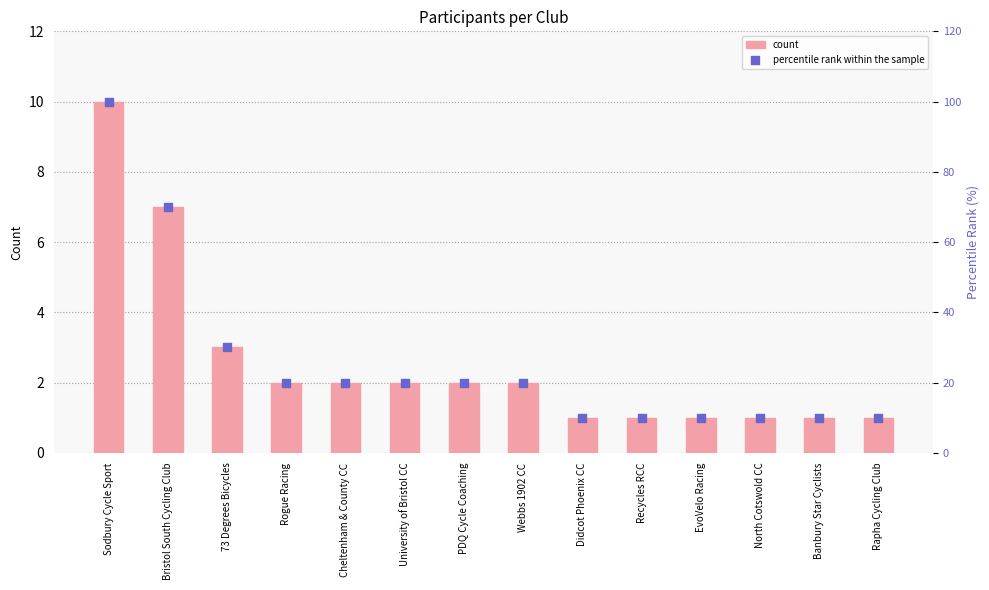

Which series has the widest spread of Y values?

percentile rank within the sample